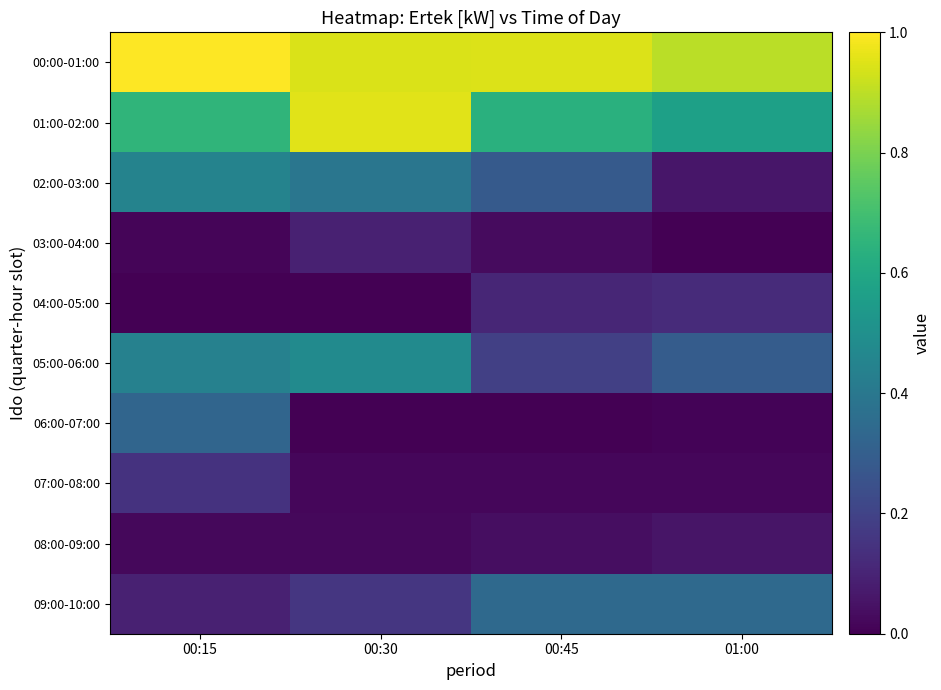

Which series changed the most between 00:15 and 00:30?

06:00-07:00